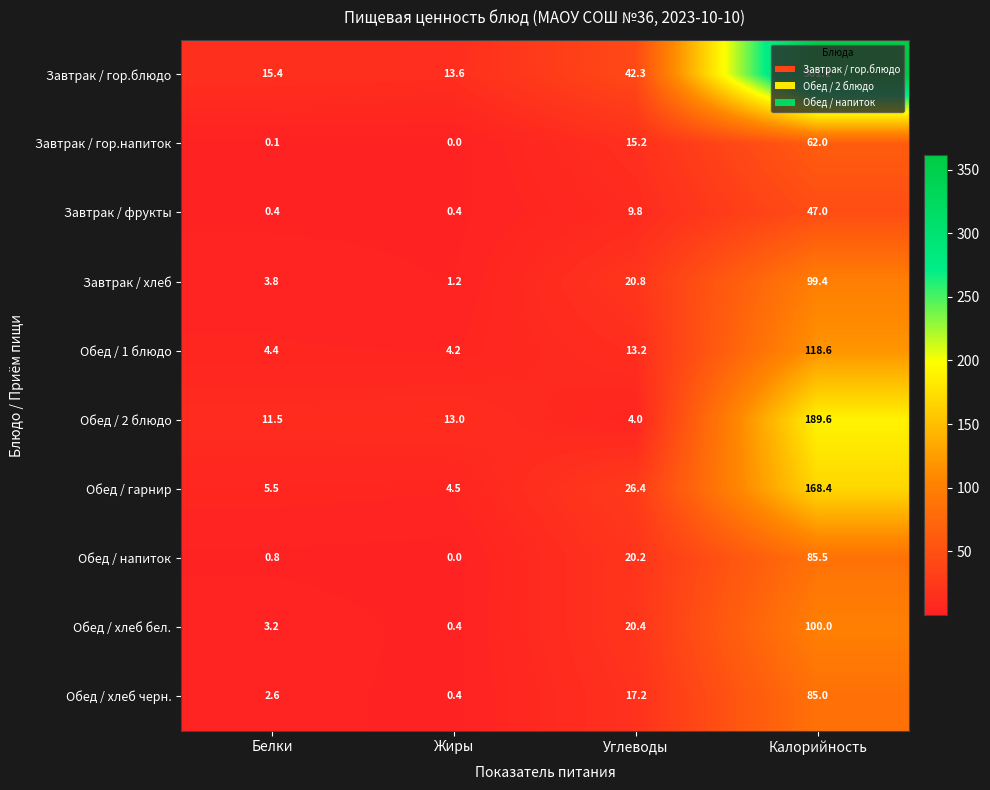

True or false: Завтрак / гор.блюдо has a value of 15.4 at Белки.

True